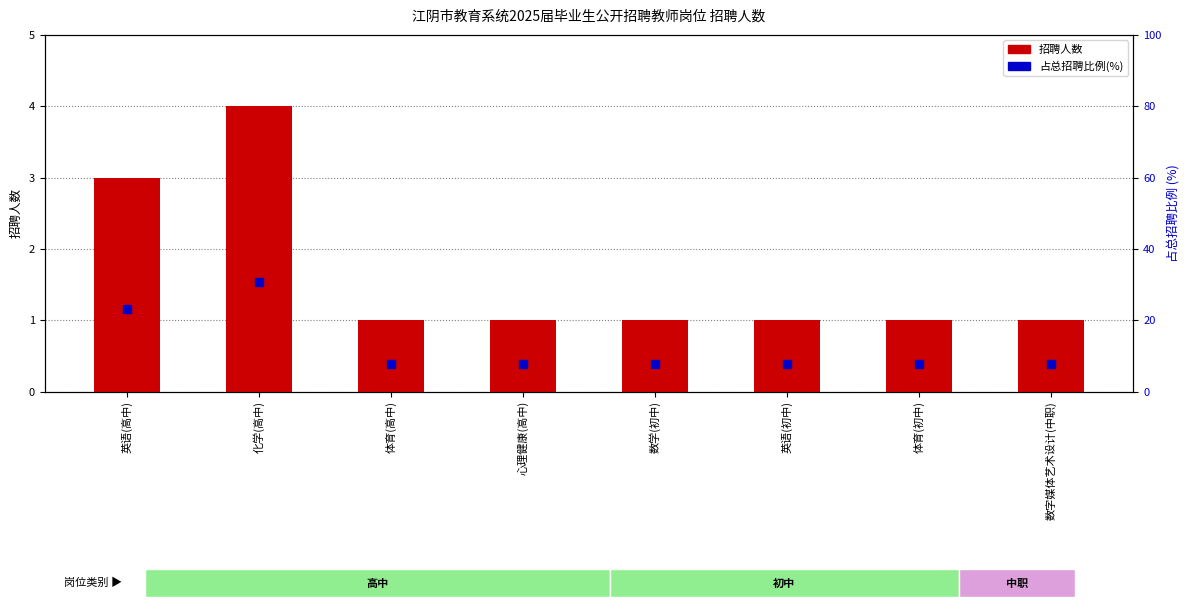

At which category is the sum across all series the highest?

化学(高中)